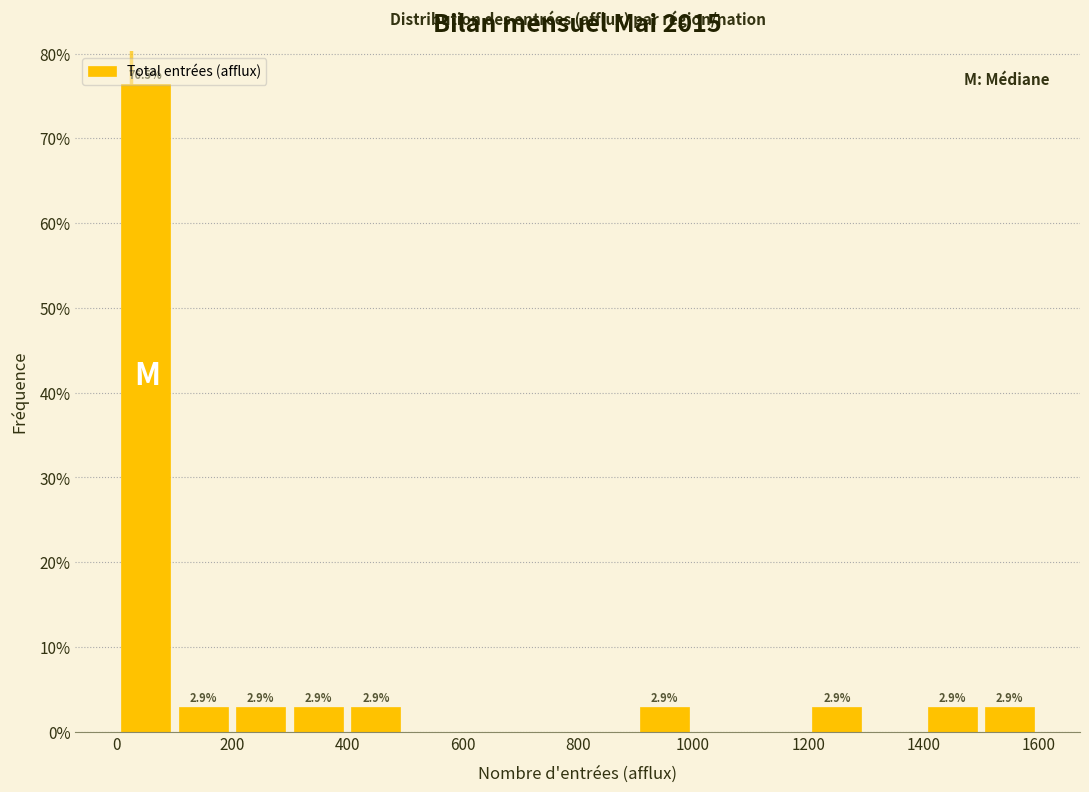

Over which range of the x-axis is the bar tallest?

0 to 100